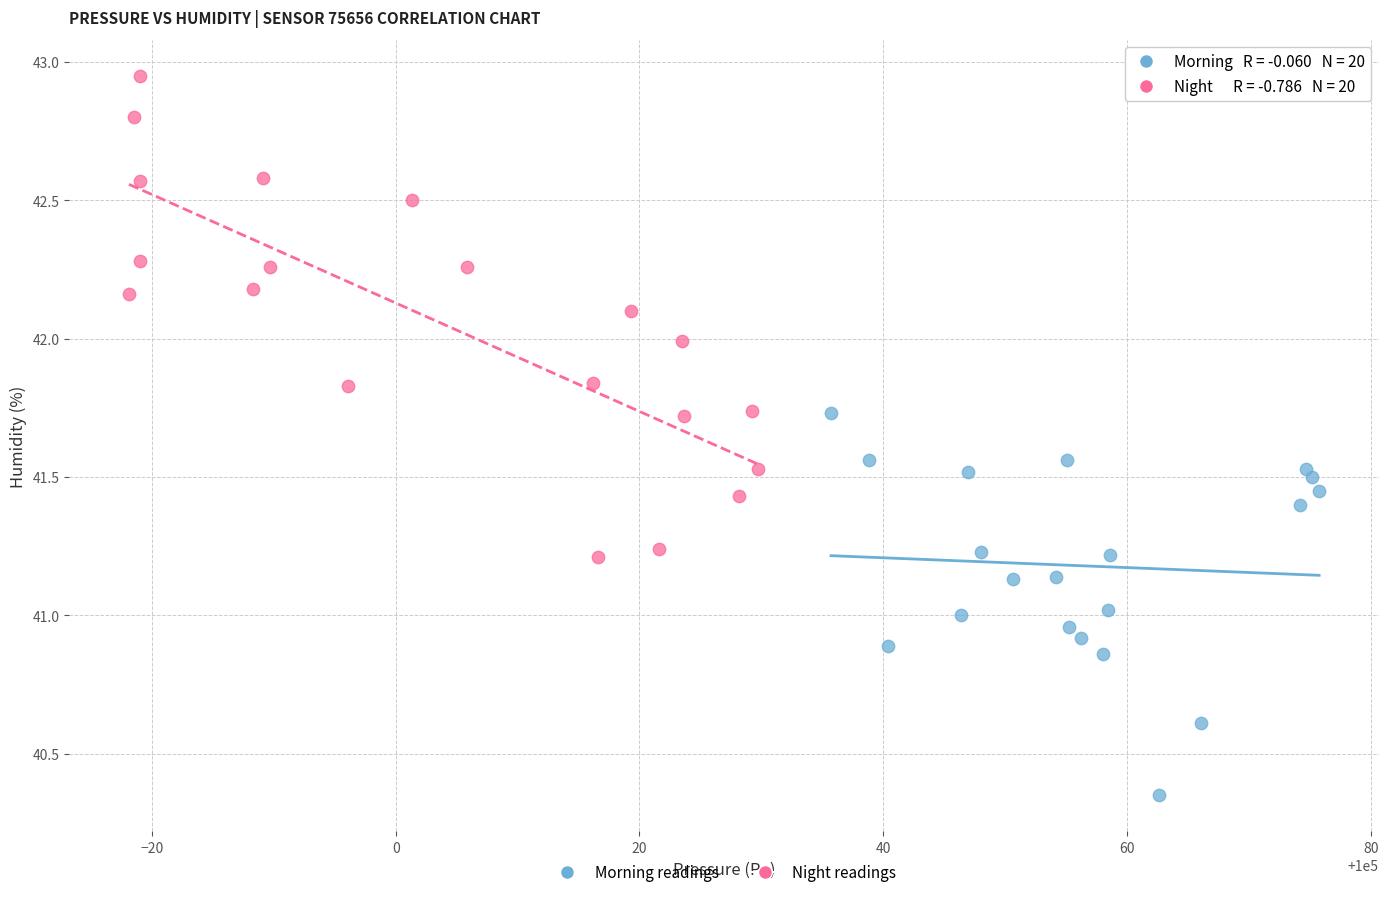

Which series has the widest spread of Y values?

Night readings